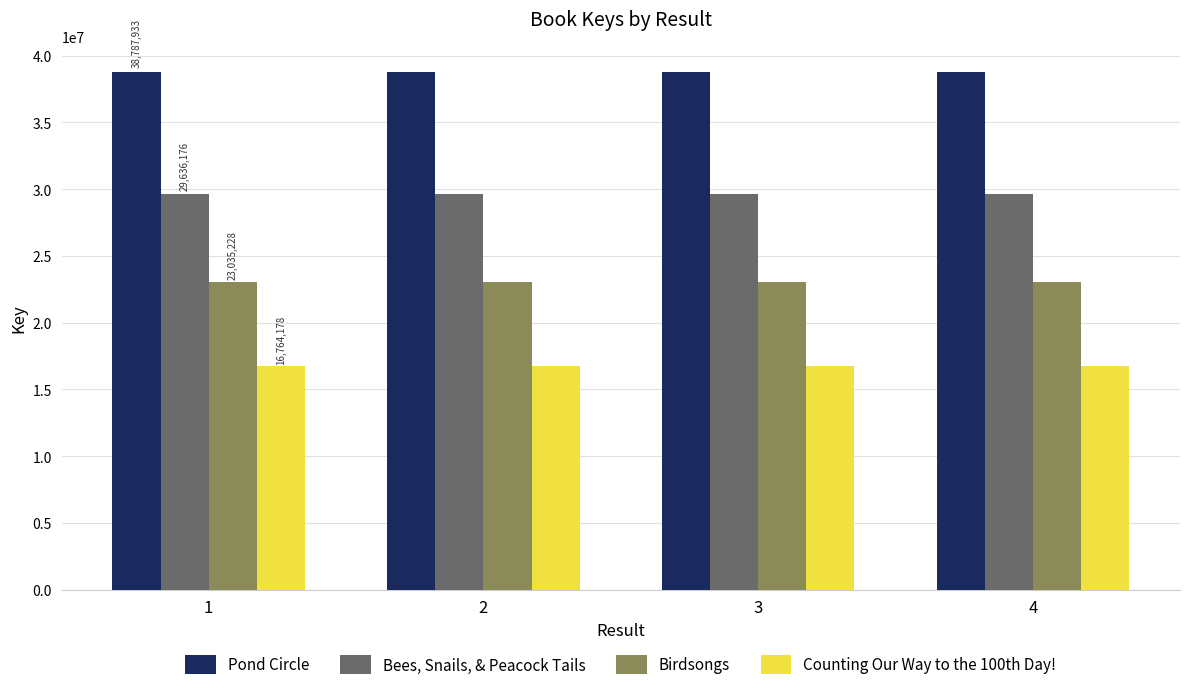

Rank the series by their average value, from highest to lowest.

Pond Circle, Bees, Snails, & Peacock Tails, Birdsongs, Counting Our Way to the 100th Day!